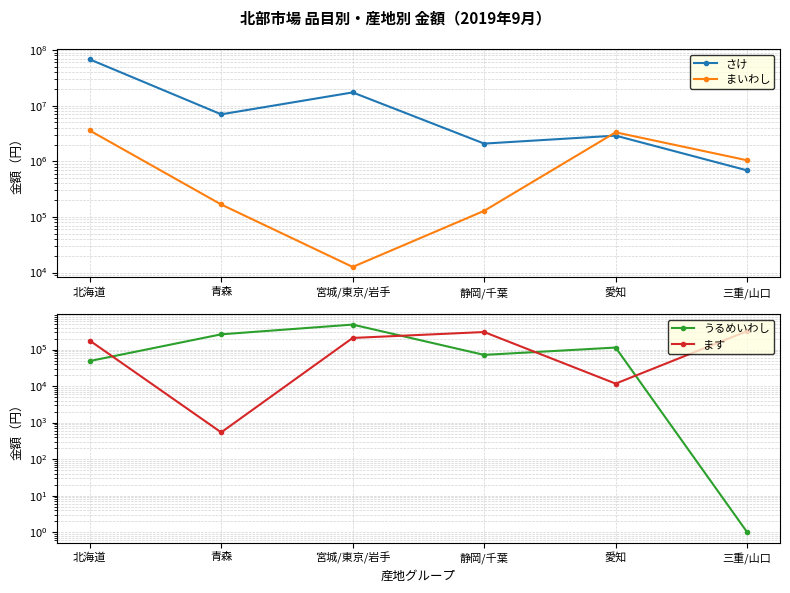

Which series has the widest spread of values?

さけ